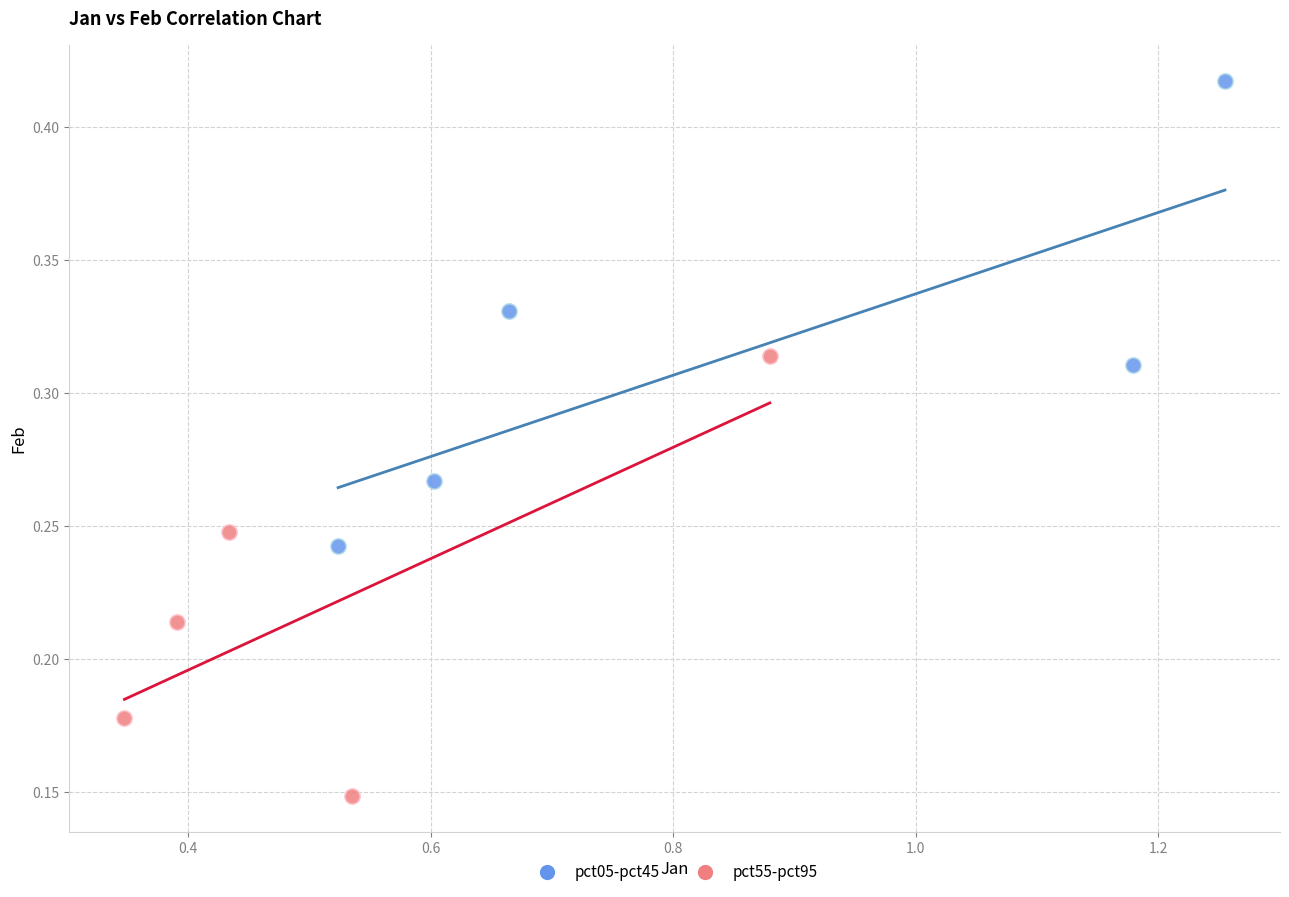

Which series reaches the minimum Y coordinate?

pct55-pct95